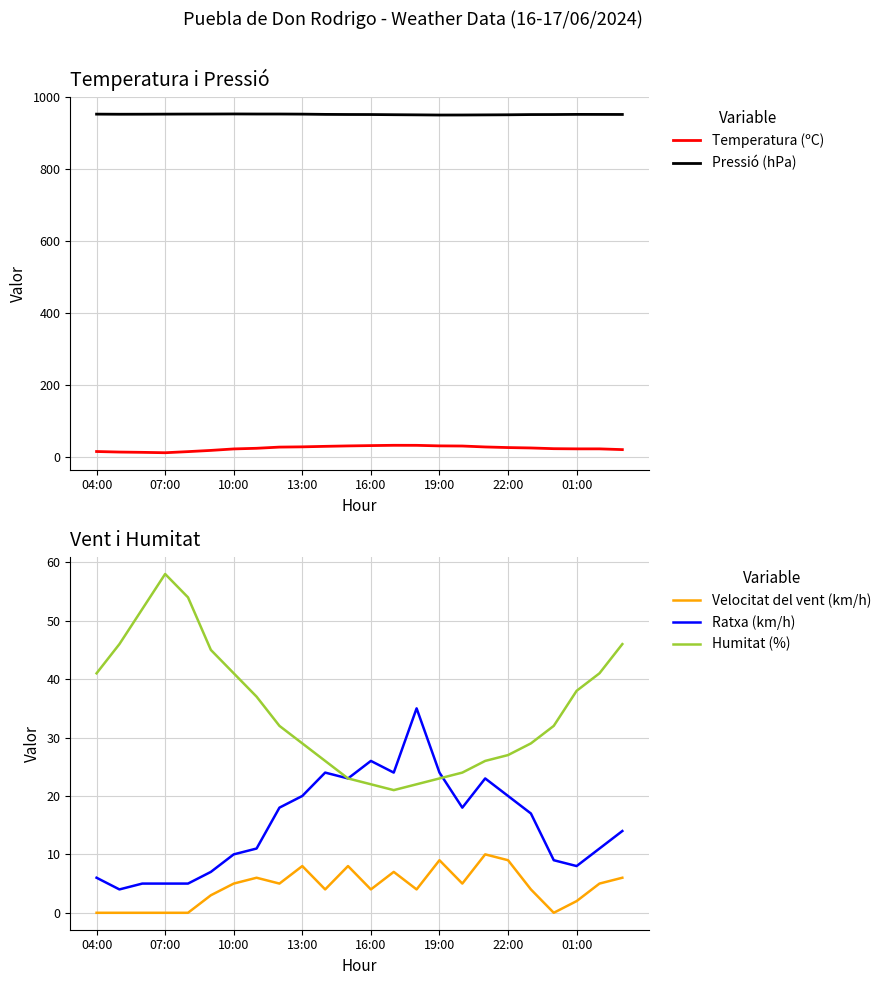

The value of Velocitat del vent (km/h) at 01:00 is 2. True or false?

True